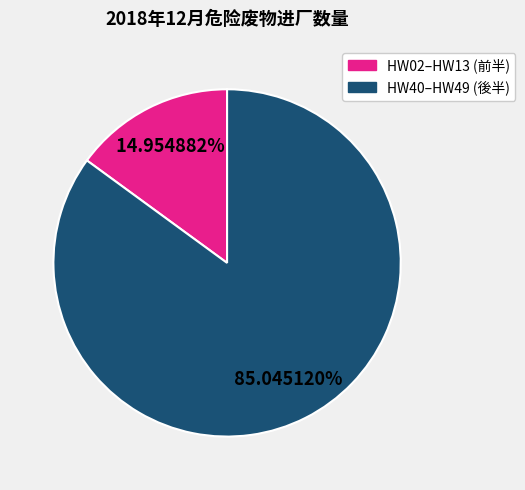

How many slices are in this pie chart?

2